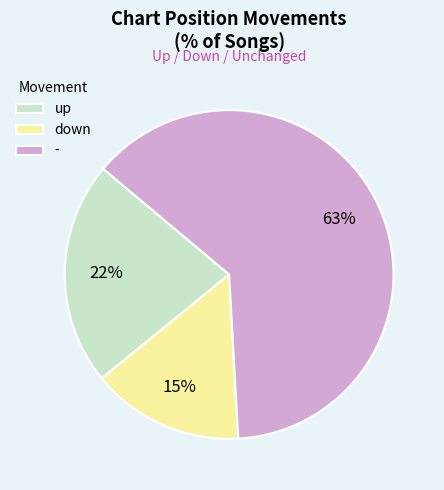

Rank the categories by value from highest to lowest.

-, up, down